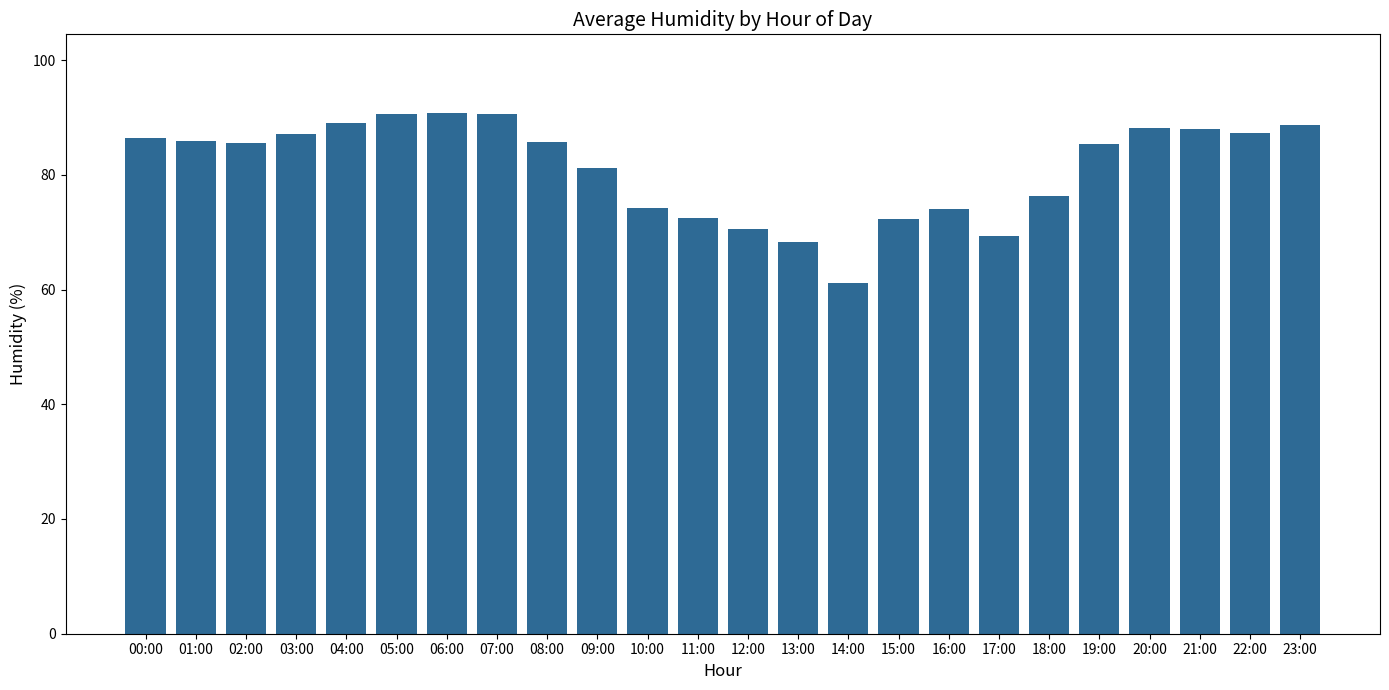

Which category has the lowest value across all series?

14:00